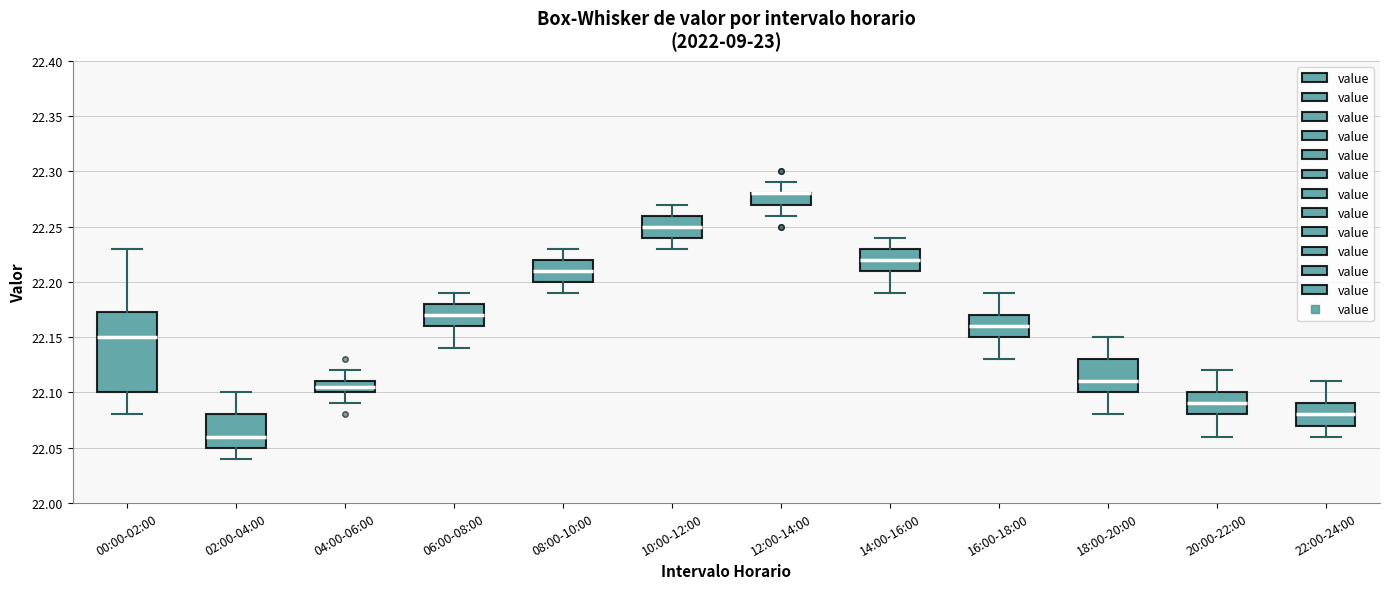

Reading left to right, transcribe this box plot: for each box, give where its median line is, the range the box spans, and where its two whiskers end, as read against the y-axis. The values are not printed on the chart, so give them approximately, as read against the axis.

00:00-02:00: median 22.150, box 22.100 to 22.175, whiskers 22.080 to 22.230
02:00-04:00: median 22.060, box 22.050 to 22.080, whiskers 22.040 to 22.100
04:00-06:00: median 22.105, box 22.100 to 22.110, whiskers 22.090 to 22.120
06:00-08:00: median 22.170, box 22.160 to 22.180, whiskers 22.140 to 22.190
08:00-10:00: median 22.210, box 22.200 to 22.220, whiskers 22.190 to 22.230
10:00-12:00: median 22.250, box 22.240 to 22.260, whiskers 22.230 to 22.270
12:00-14:00: median 22.280 (drawn on the box's upper edge), box 22.270 to 22.280, whiskers 22.260 to 22.290
14:00-16:00: median 22.220, box 22.210 to 22.230, whiskers 22.190 to 22.240
16:00-18:00: median 22.160, box 22.150 to 22.170, whiskers 22.130 to 22.190
18:00-20:00: median 22.110, box 22.100 to 22.130, whiskers 22.080 to 22.150
20:00-22:00: median 22.090, box 22.080 to 22.100, whiskers 22.060 to 22.120
22:00-24:00: median 22.080, box 22.070 to 22.090, whiskers 22.060 to 22.110